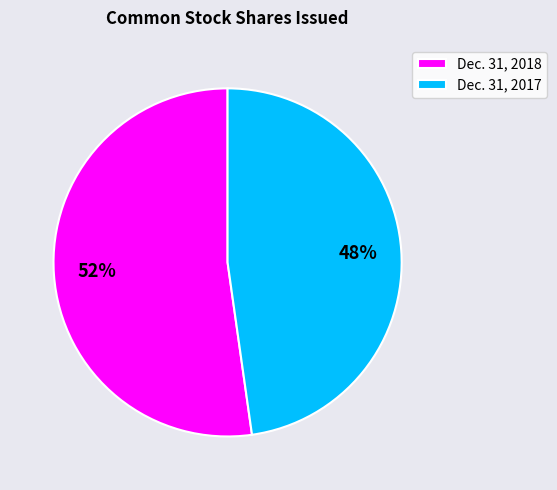

How many slices are in this pie chart?

2